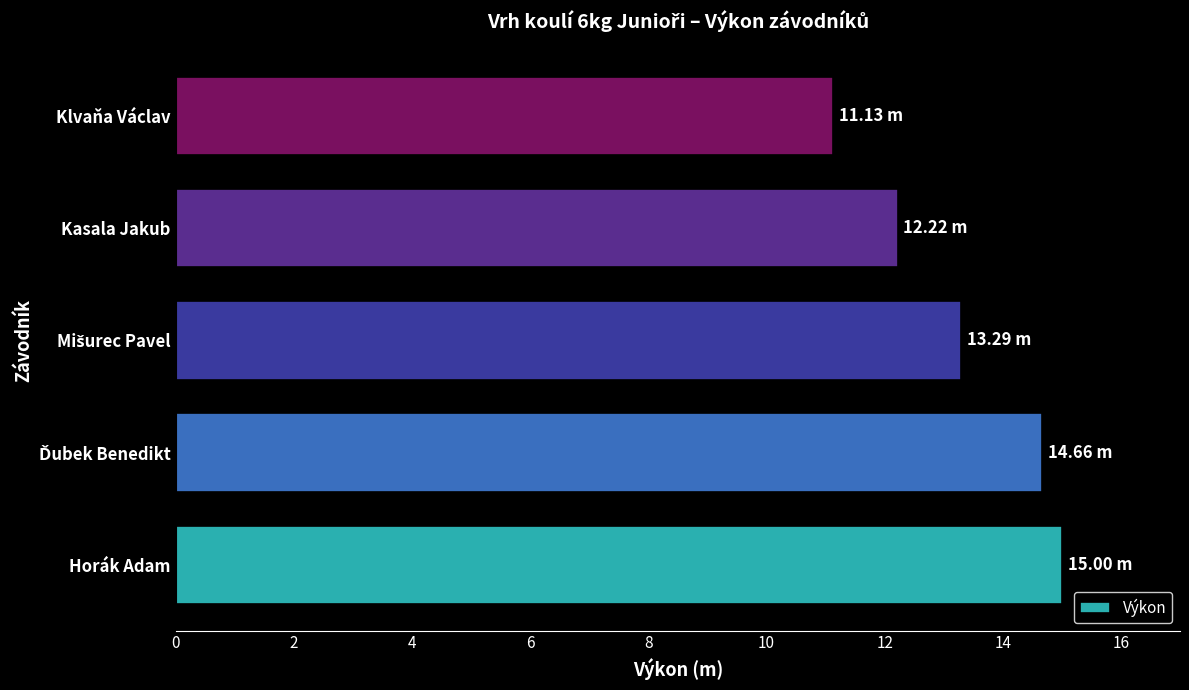

What is the difference between the second highest and minimum values?

3.5